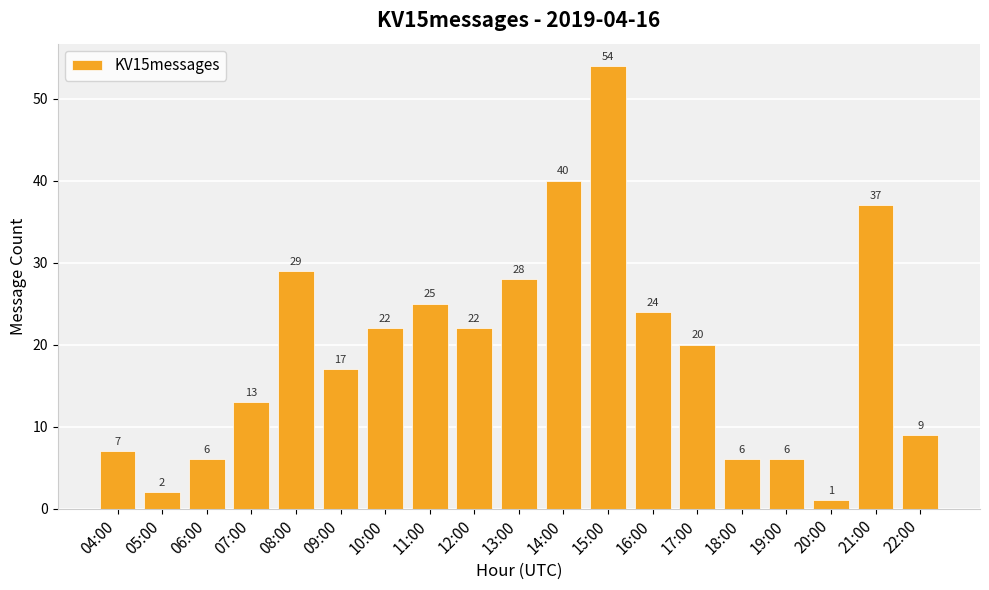

The chart shows a value of 17 at 09:00. True or false?

True